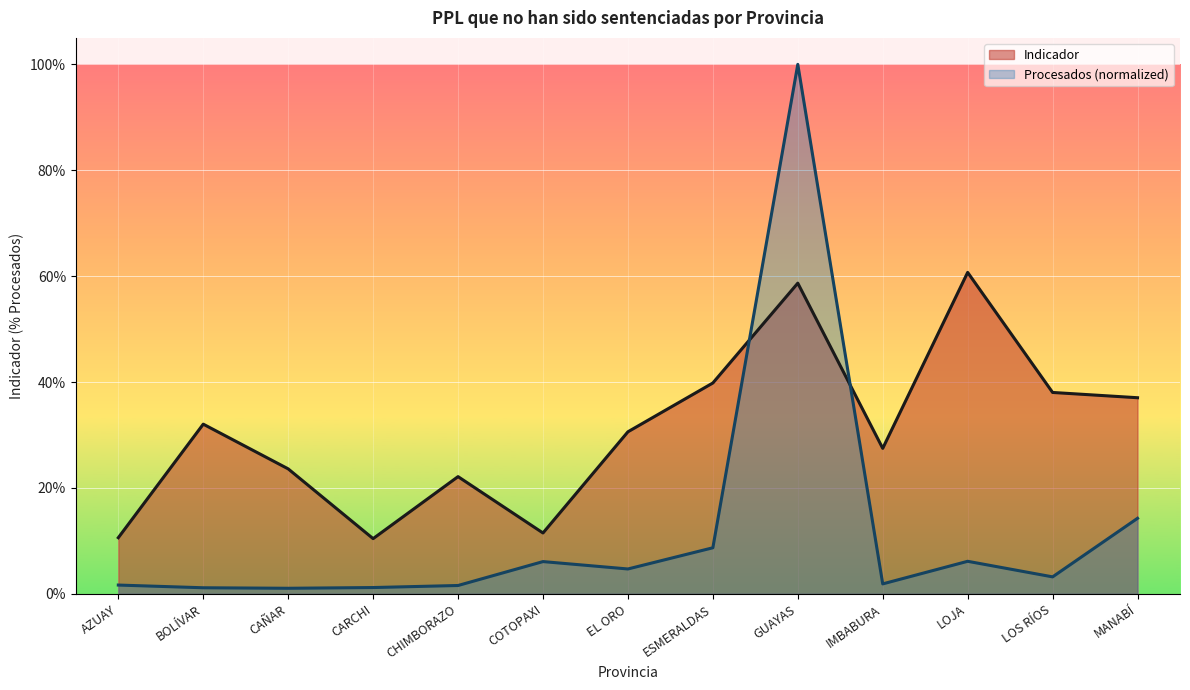

Rank the series by their maximum value, from lowest to highest.

Indicador, Procesados (normalized)